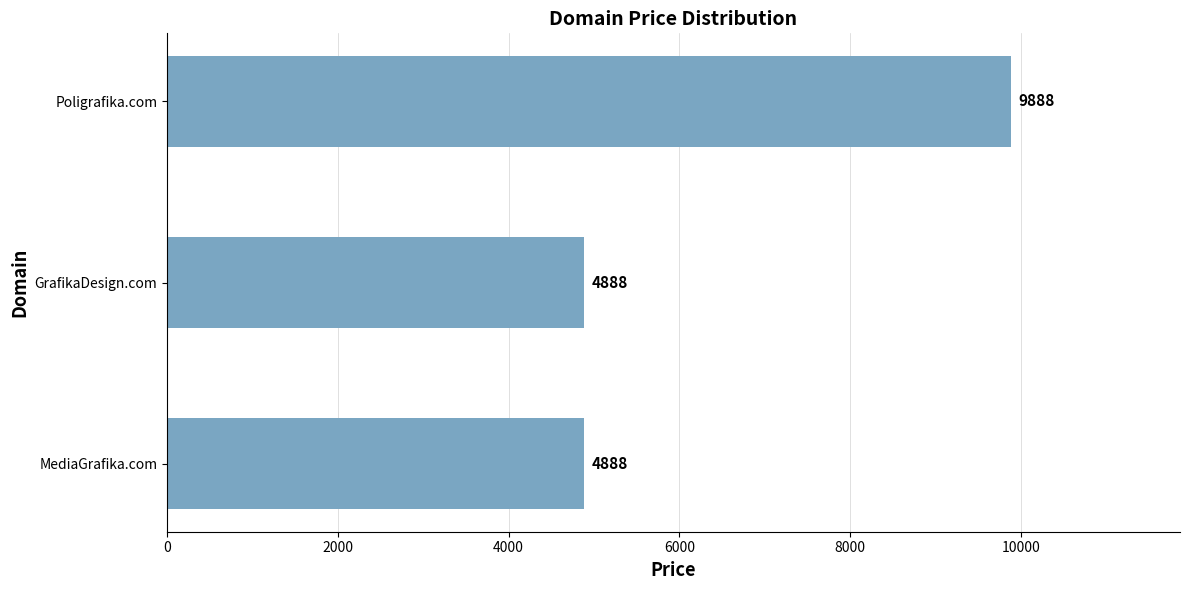

Reading bottom to top, extract all data points from this chart.

MediaGrafika.com=4888	GrafikaDesign.com=4888	Poligrafika.com=9888